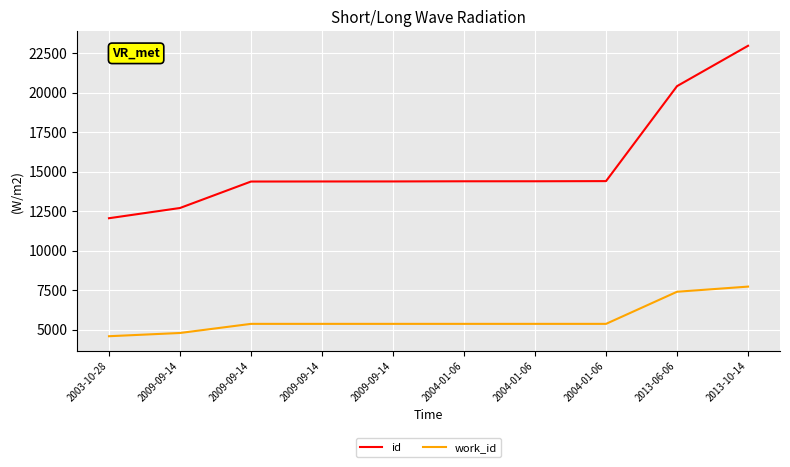

True or false: id and work_id intersect in this chart.

False